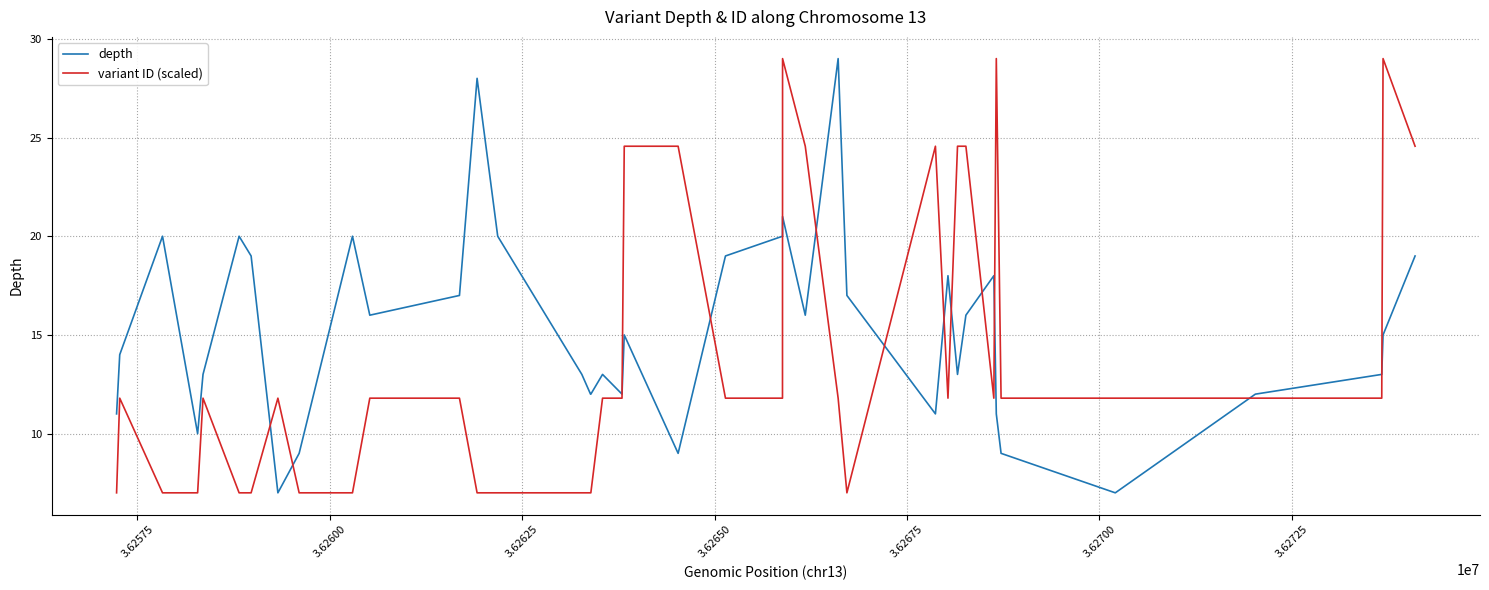

Rank the series by their average value, from highest to lowest.

depth, variant ID (scaled)